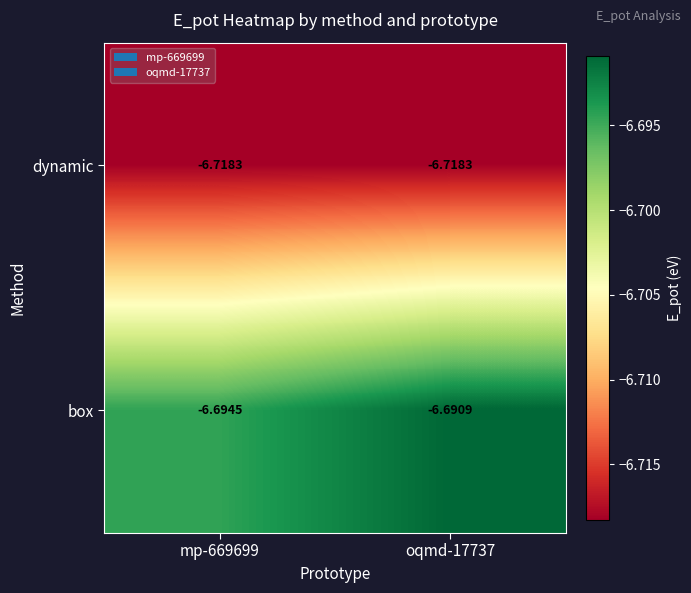

Between mp-669699 and oqmd-17737, which series saw the biggest shift?

box